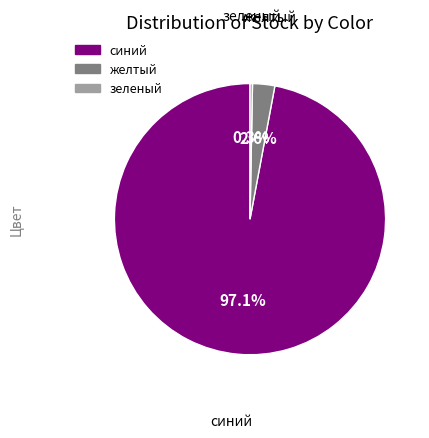

To the nearest percent, what is the combined percentage of синий and зеленый?

97%